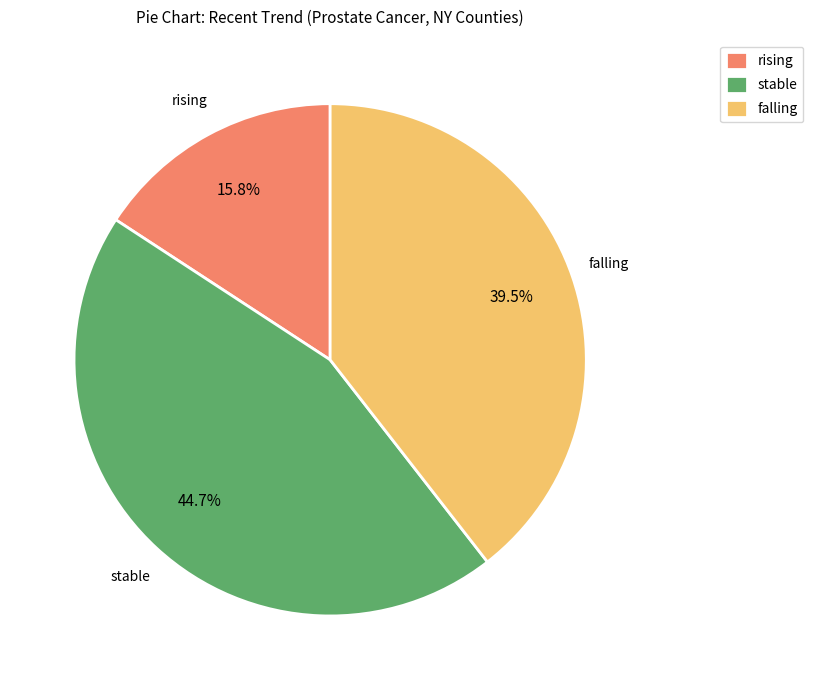

What is the total percentage of falling and rising?

55.3%